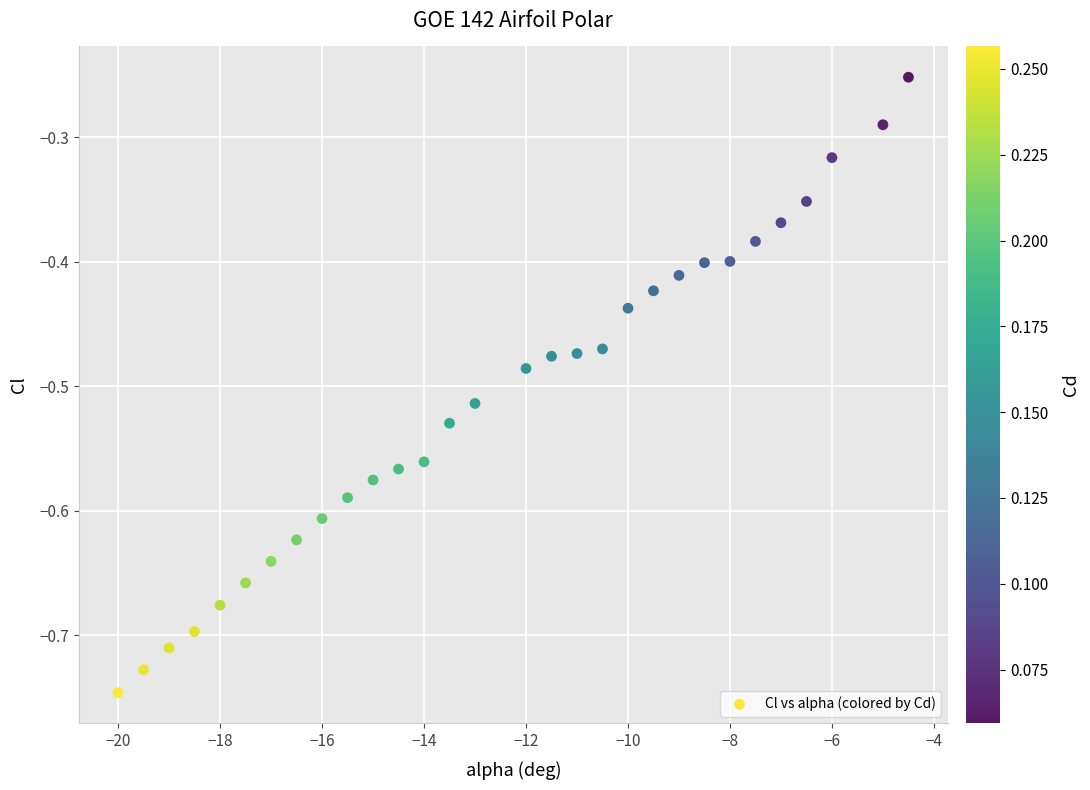

What is the range of X values (max minus min)?

15.5